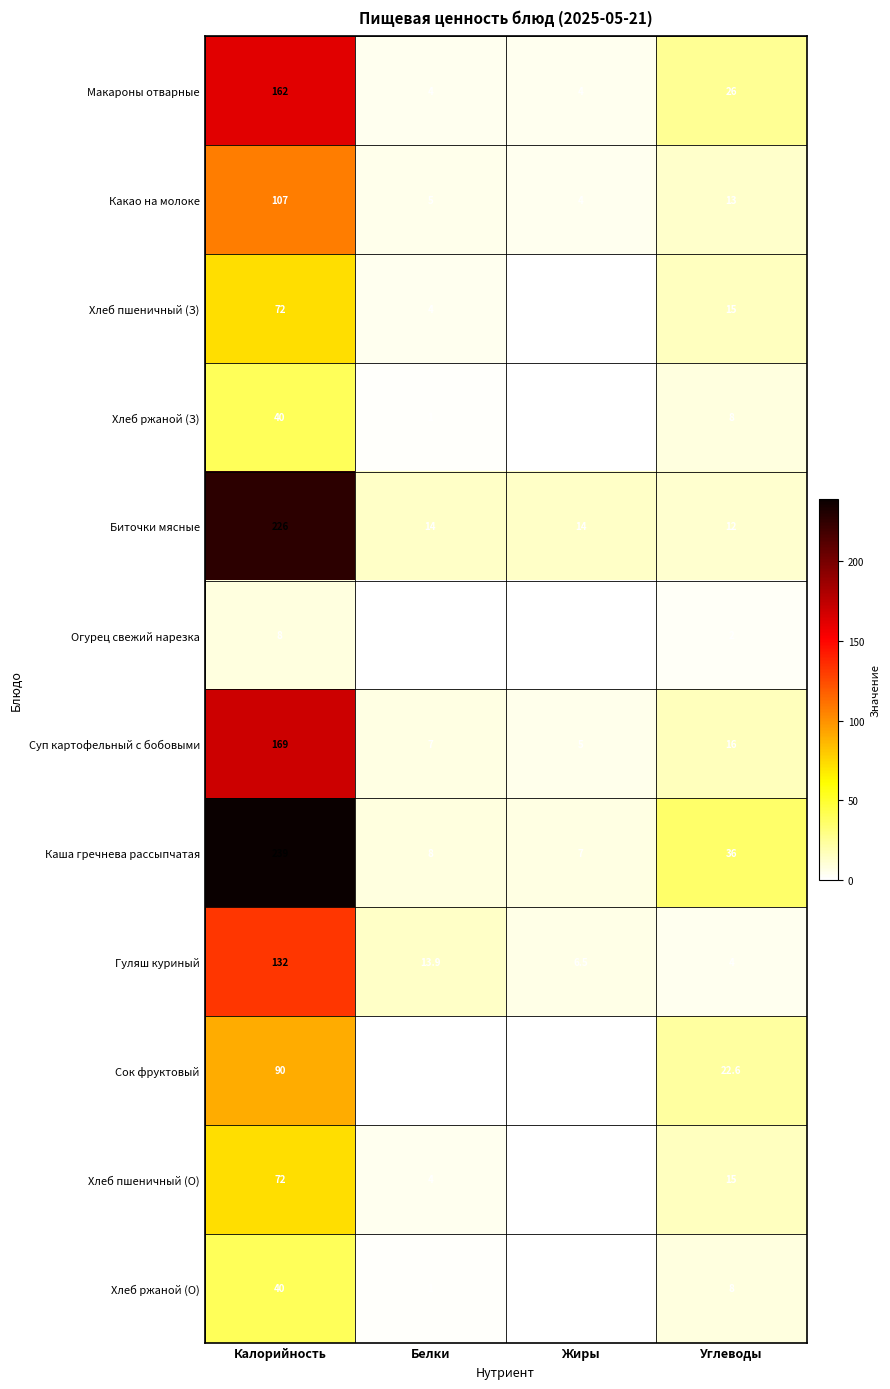

Which series has the widest spread of values?

Каша гречнева рассыпчатая